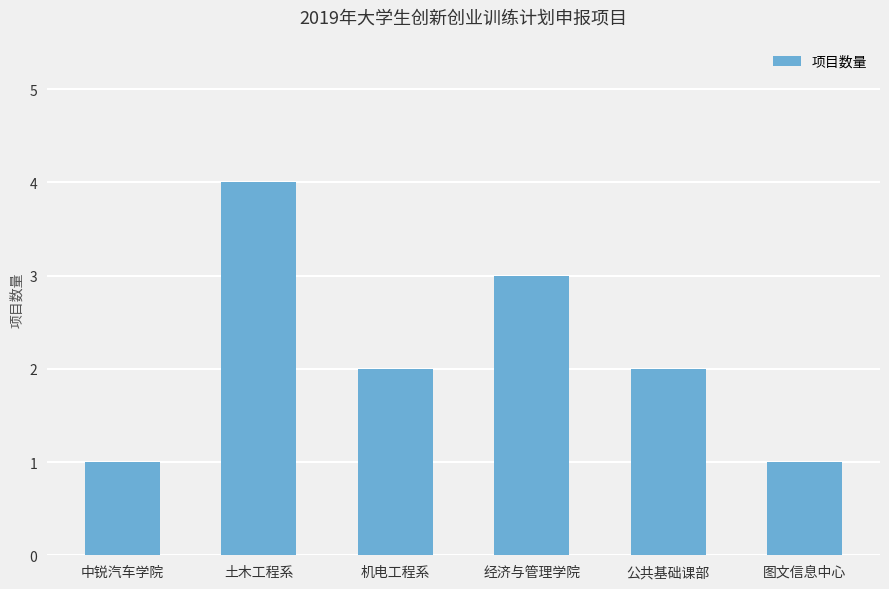

What is the label of the 2nd bar from the left?

土木工程系